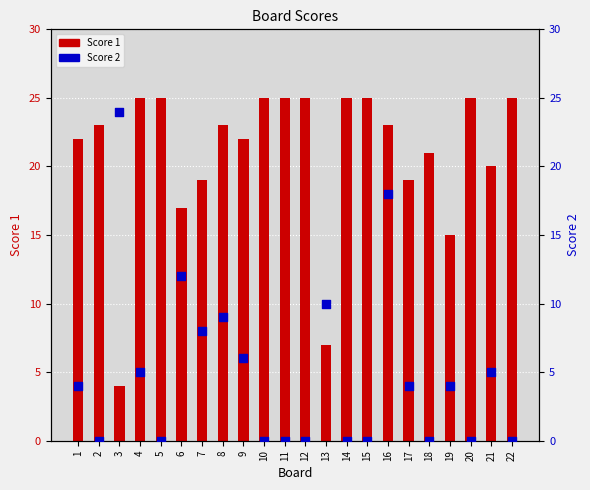

Which series has the largest Y range (max minus min)?

Score 2